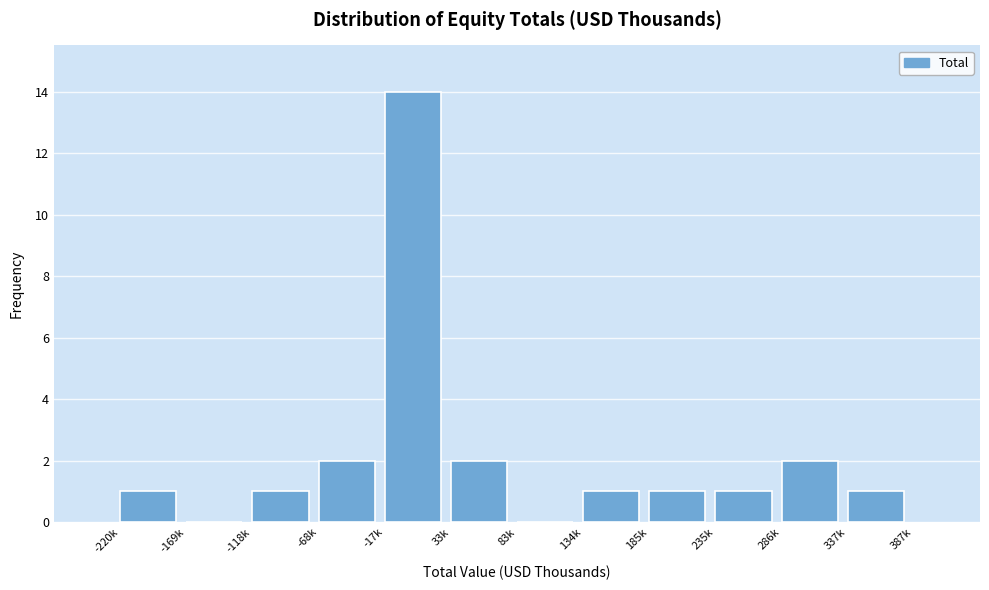

Reading left to right, extract all data points from this chart.

-220k=1	-169k=0	-118k=1	-68k=2	-17k=14	33k=2	83k=0	134k=1	185k=1	235k=1	286k=2	337k=1